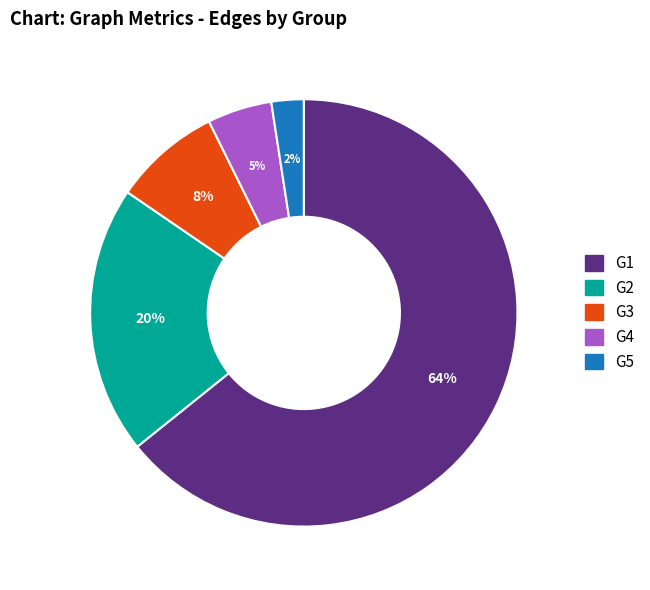

Combined, do G2 and G1 account for over 50%?

Yes